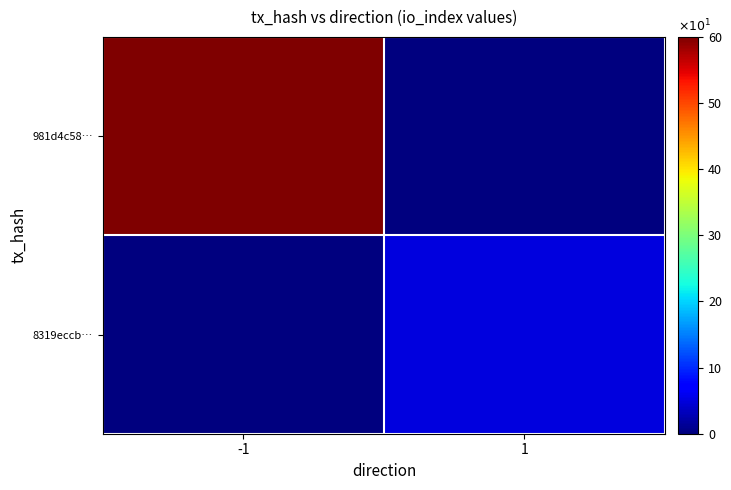

Reading left to right, what are all the values shown in this chart?

981d4c58…: -1=60	1=0
8319eccb…: -1=0	1=5